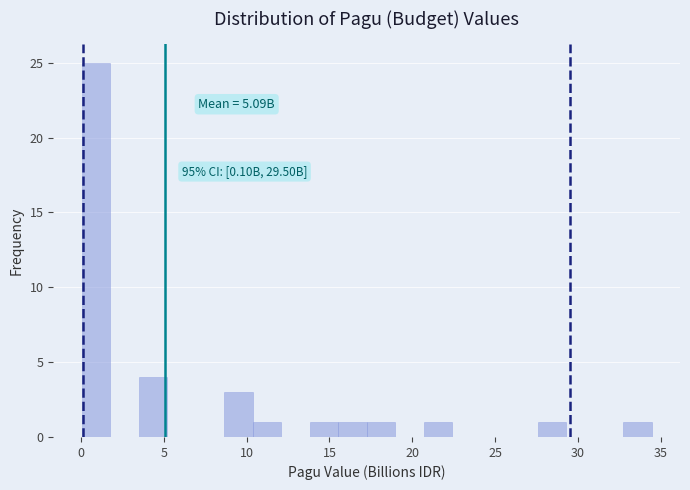

Around what value on the x-axis is the tallest bar? Give the approximate position of its centre, as read against the axis.

1.0